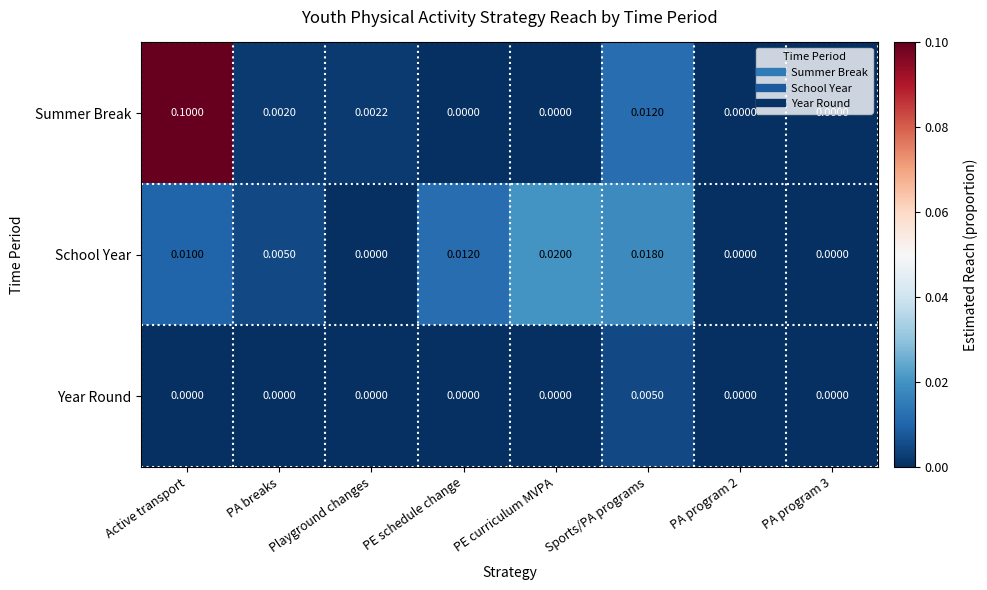

Count the number of data series in this chart.

3